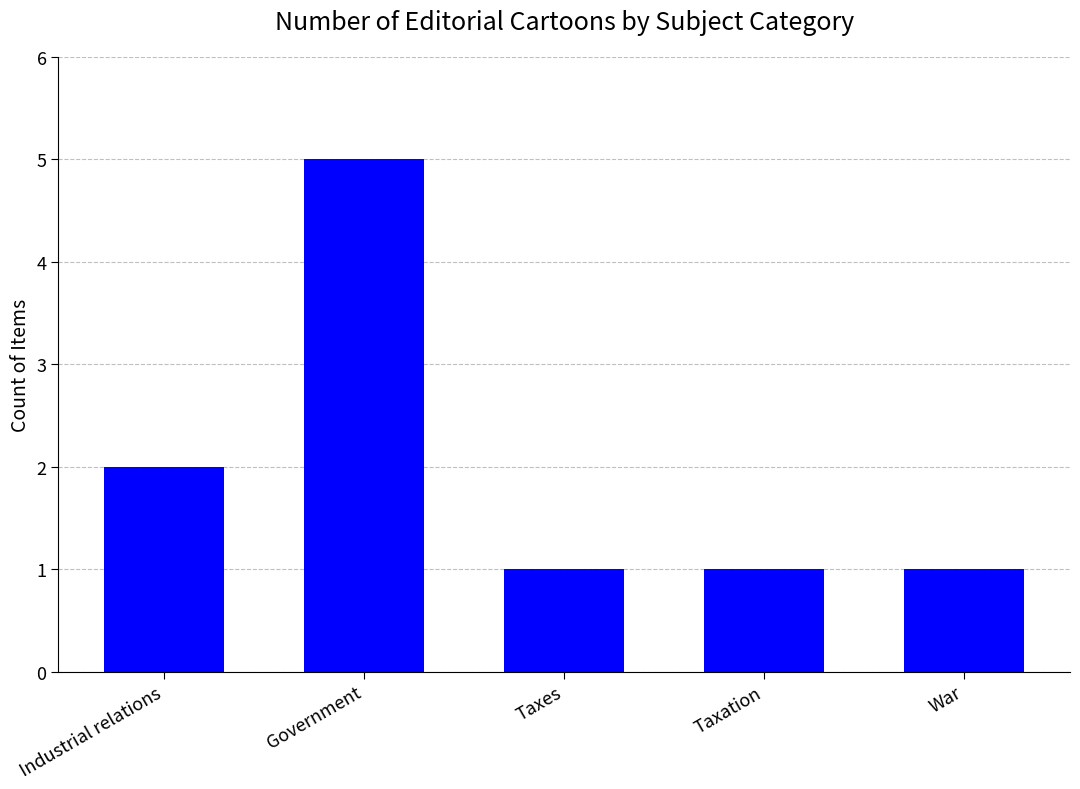

Reading right to left, transcribe all the data shown in this chart.

1	1	1	5	2